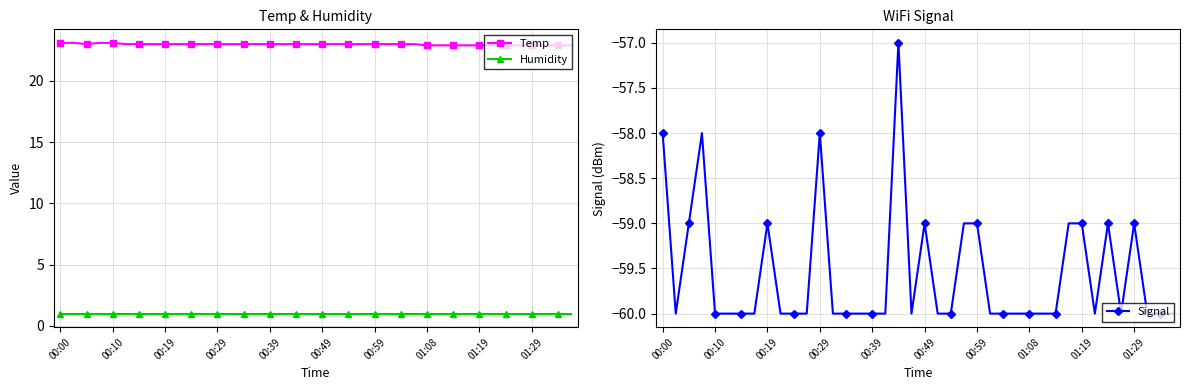

The Signal series shows -98.2 at 11. True or false?

False